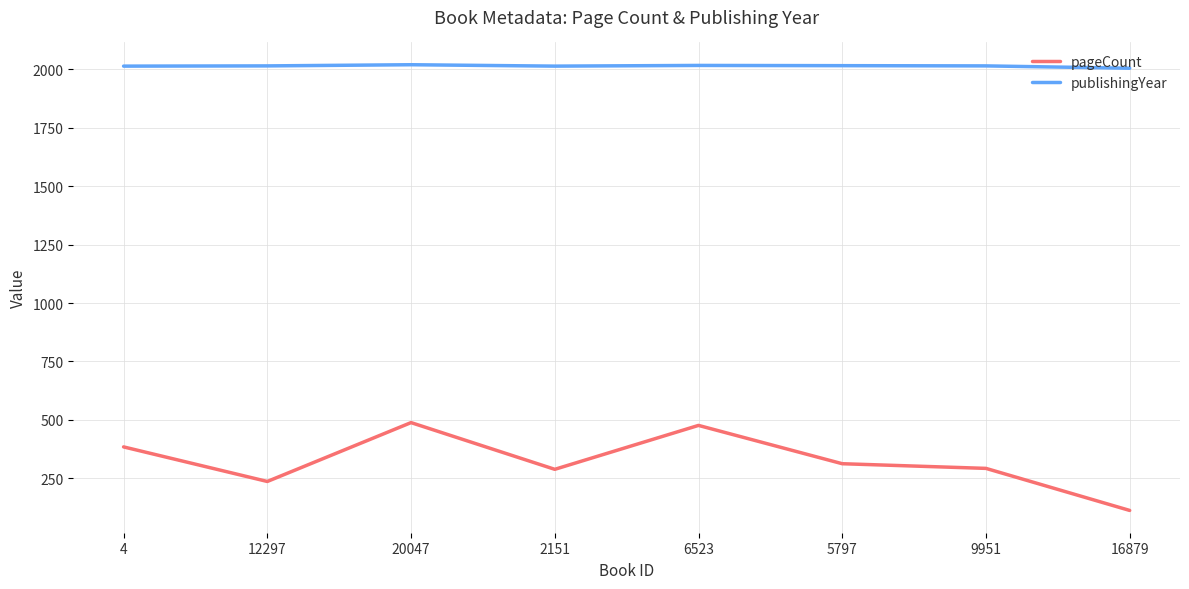

True or false: pageCount has more than 2 points higher than both neighbors.

False